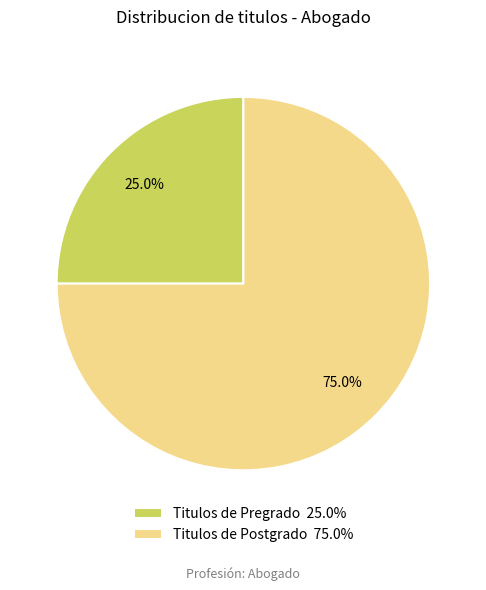

Which category has the smallest portion of the pie?

Titulos de Pregrado 25.0%